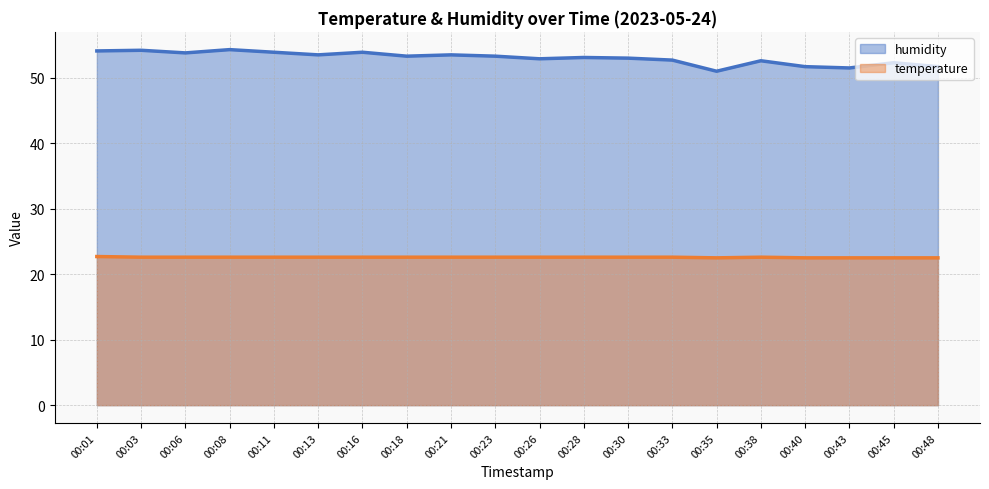

True or false: temperature and humidity intersect in this chart.

False